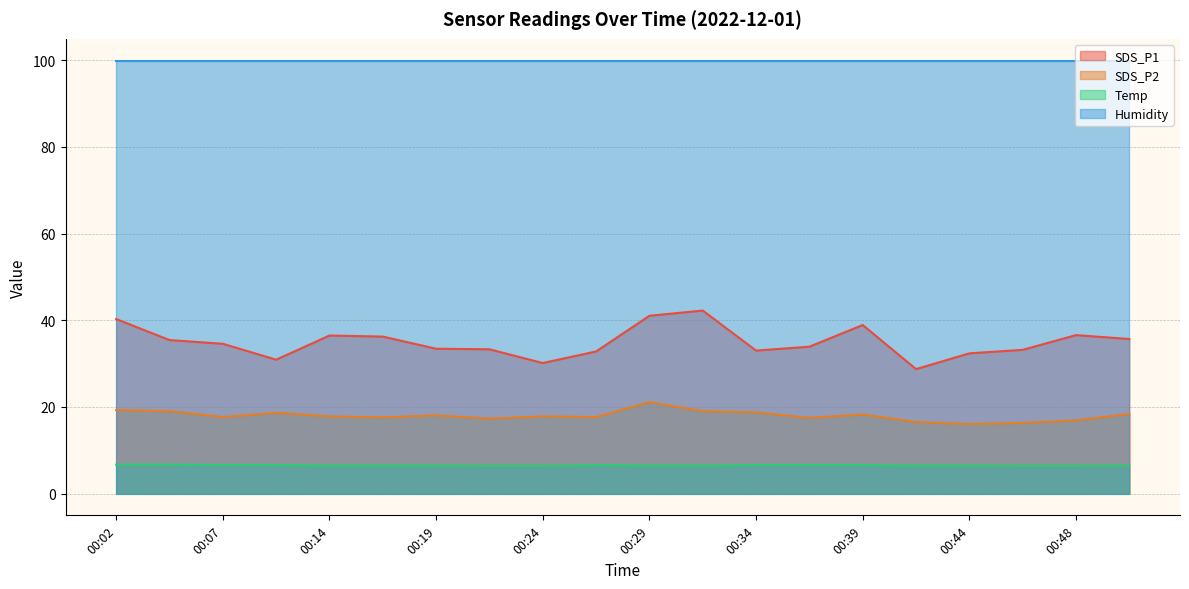

What are all the series names shown in the legend?

SDS_P1, SDS_P2, Temp, Humidity